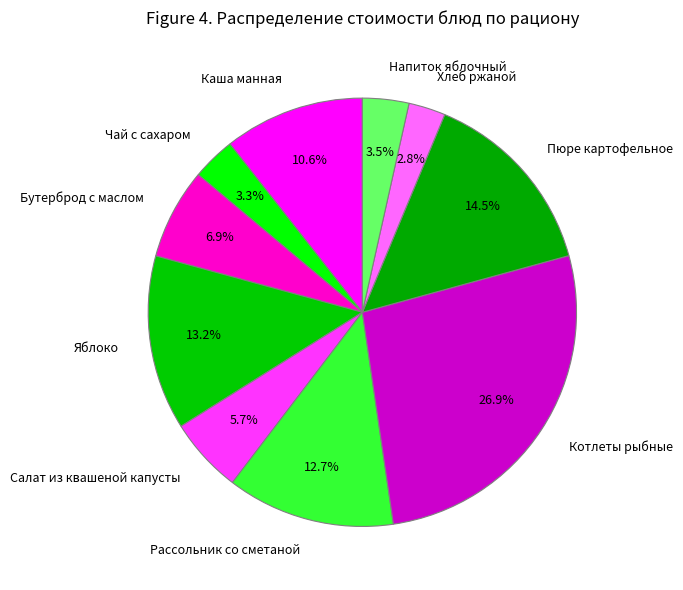

How many slices are in this pie chart?

10